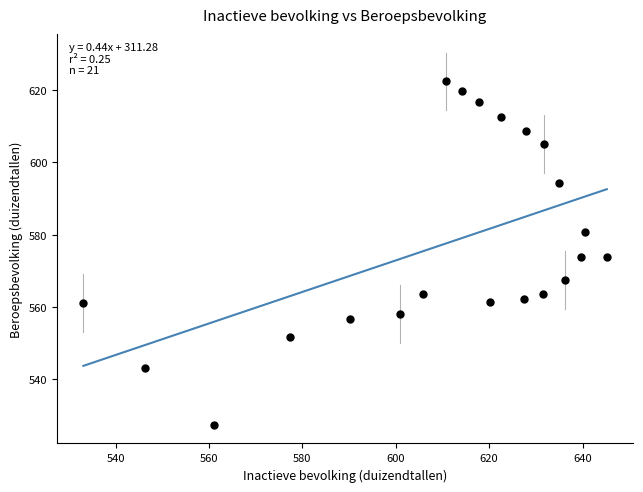

What is the range of Y values (max minus min)?

95.0